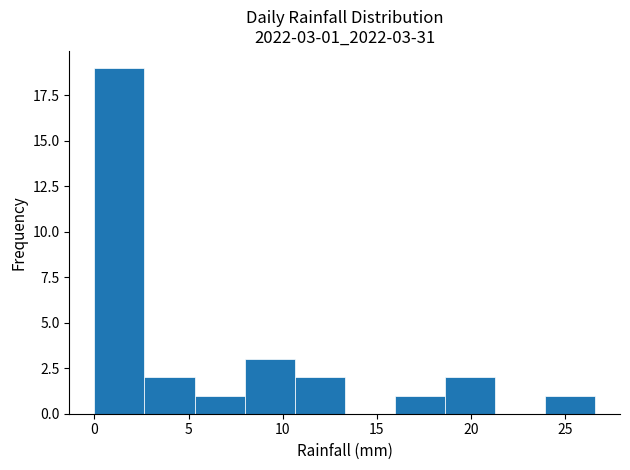

Which range on the x-axis has the tallest bar?

0.0 to 2.5